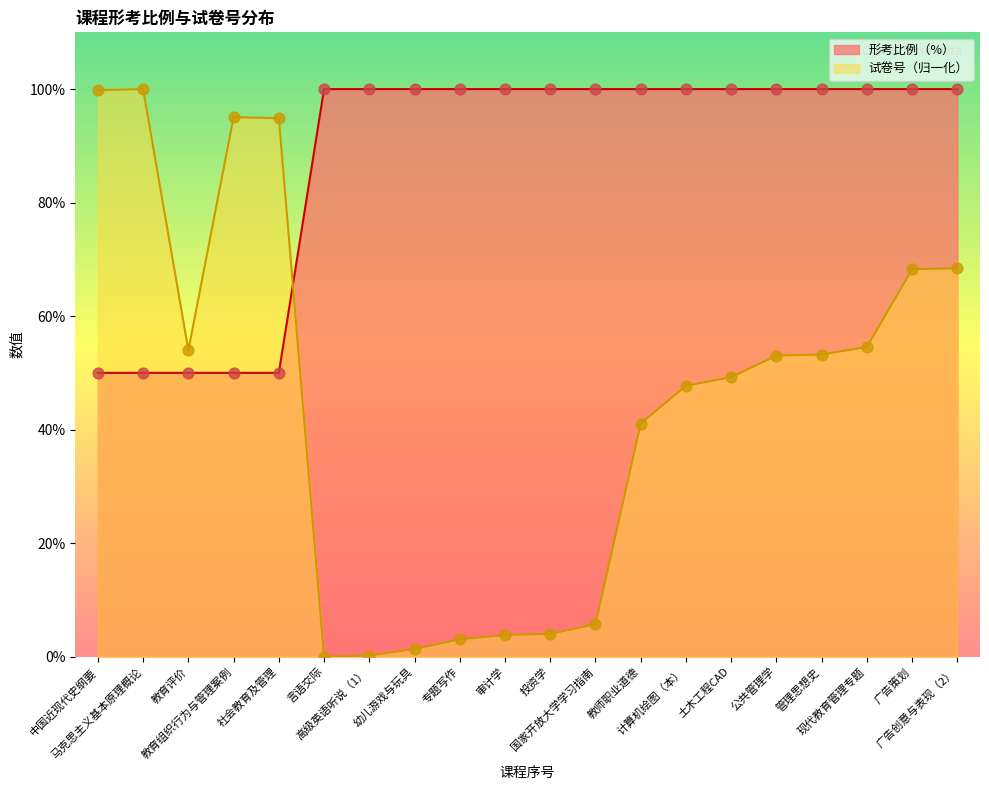

Which series has the largest Y range (max minus min)?

试卷号